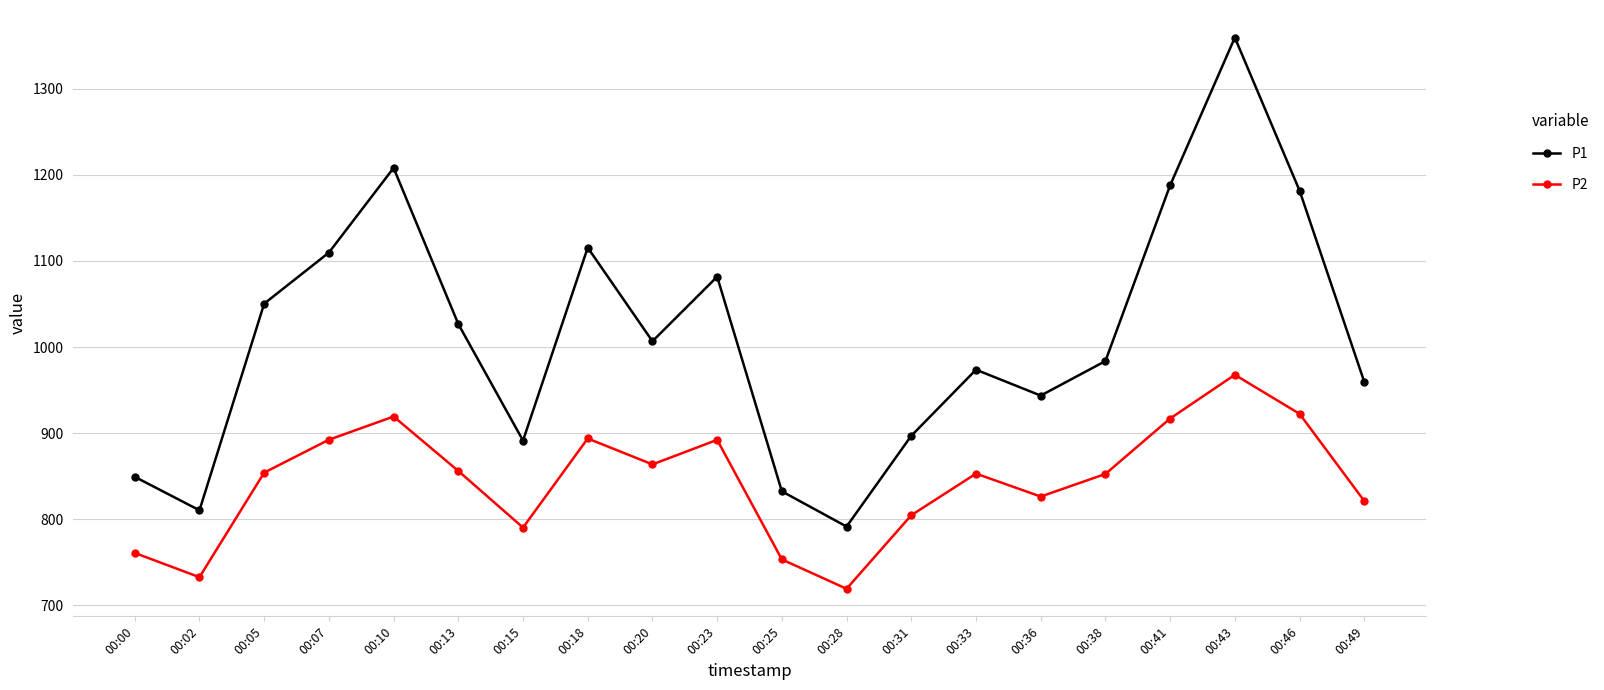

What is the smallest value displayed?

719.3